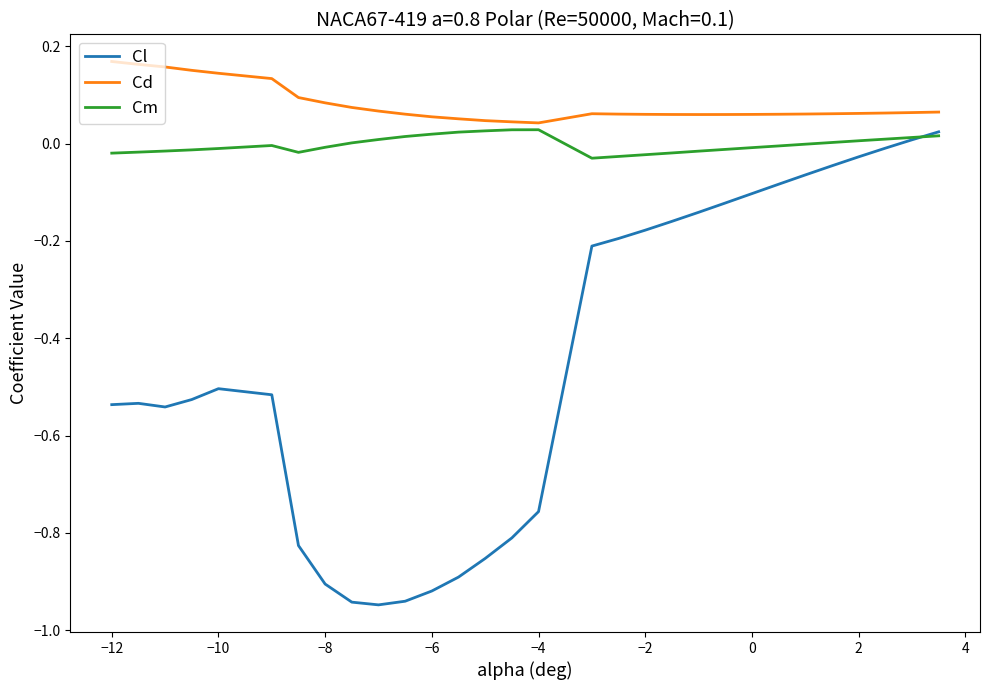

True or false: Cl and Cd intersect in this chart.

False